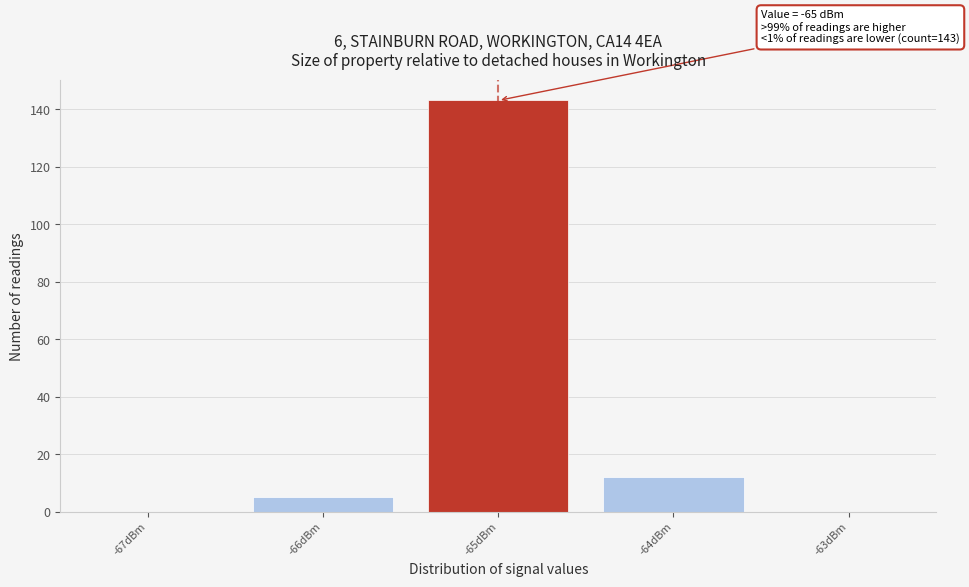

Reading left to right, list all the values displayed in this chart.

-67dBm=0	-66dBm=5	-65dBm=143	-64dBm=12	-63dBm=0